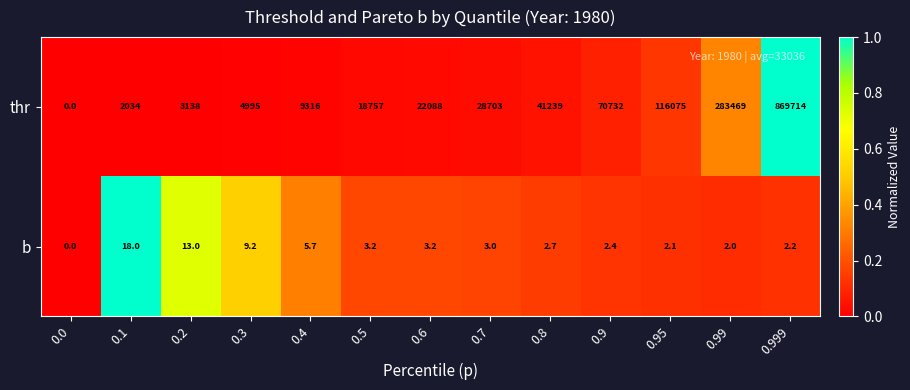

What is the sum of the b values at 0.9 and 0.99?

4.4